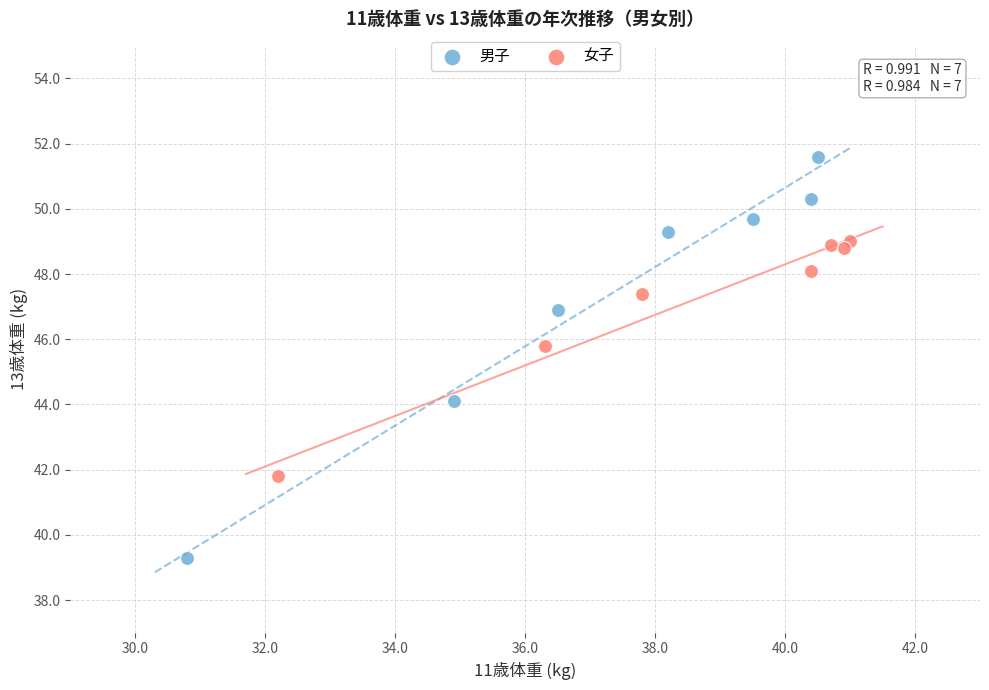

Which series has the largest Y range (max minus min)?

男子